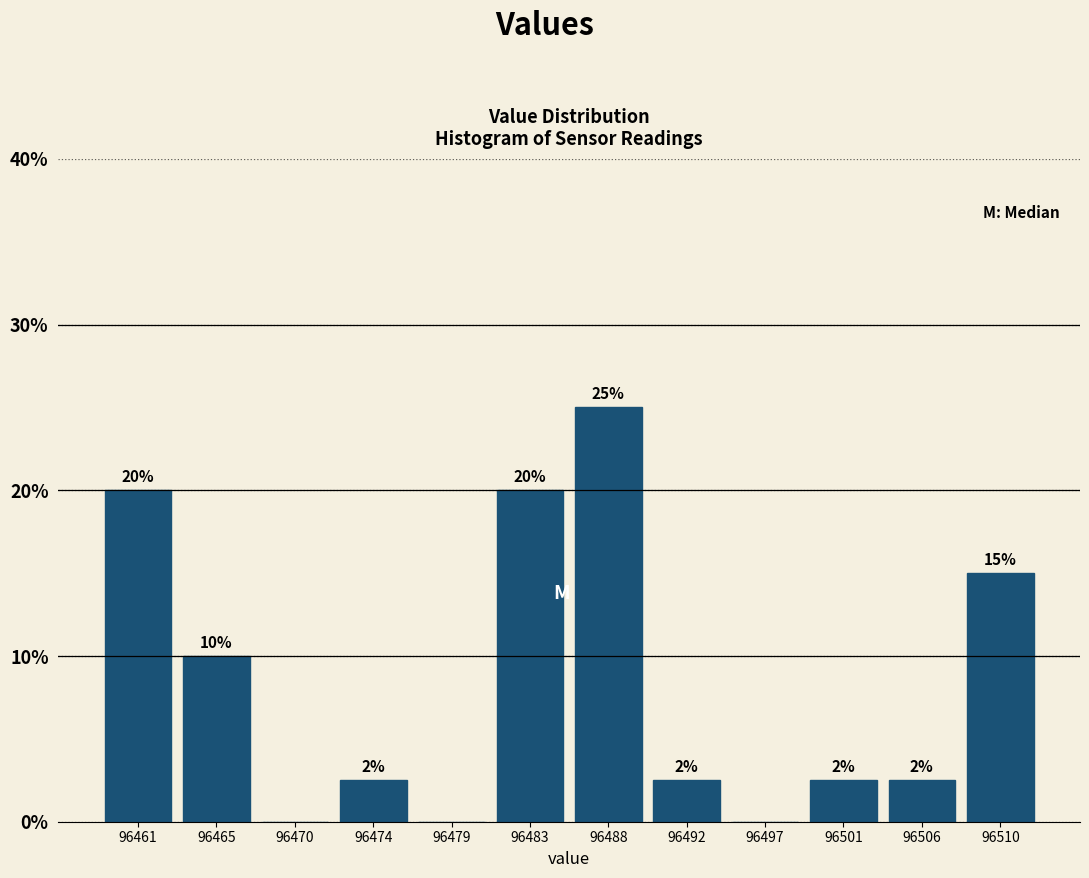

Over which range of the x-axis is the bar tallest?

96485.5 to 96490.0